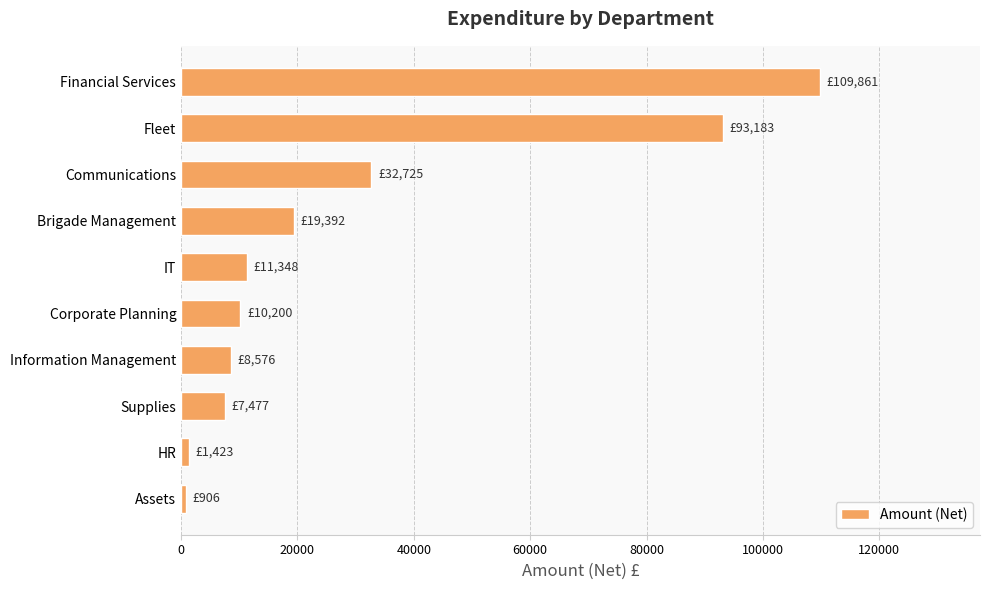

What value does the data have at Financial Services?

109860.8